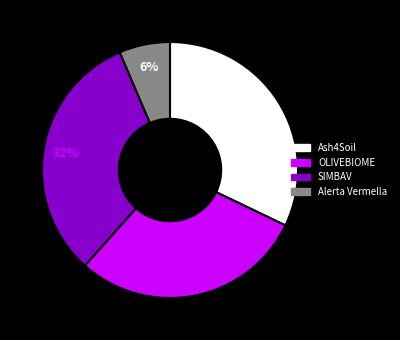

How many segments does this pie chart have?

4